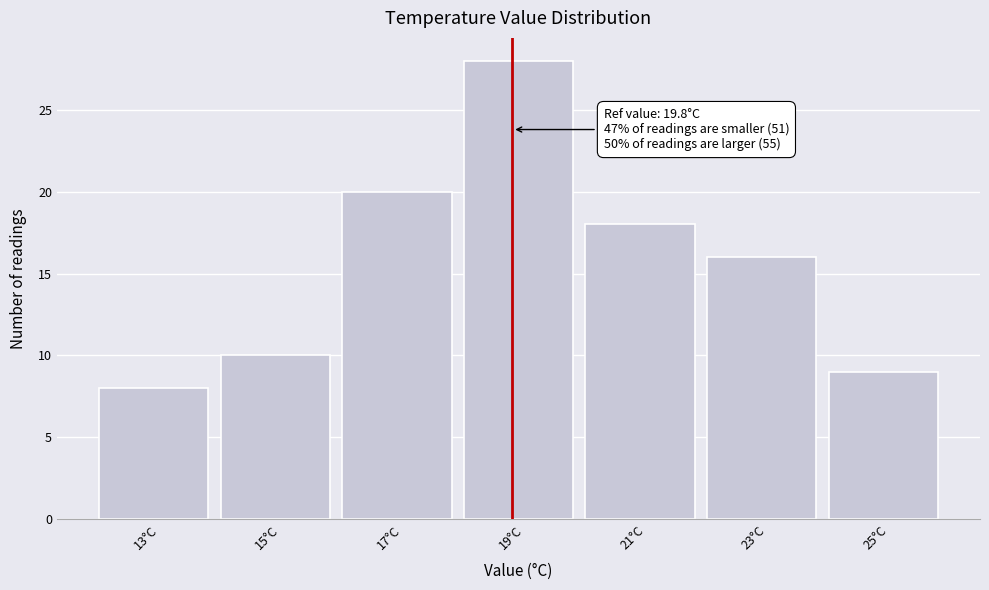

Reading left to right, extract all data points from this chart.

8	10	20	28	18	16	9